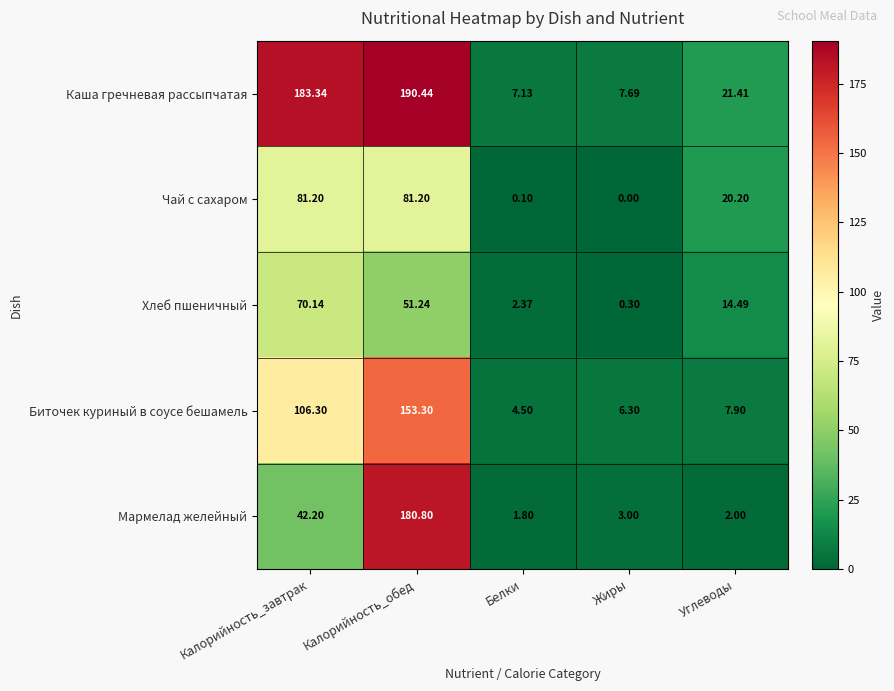

At which label does Хлеб пшеничный first exceed 14?

Калорийность_завтрак